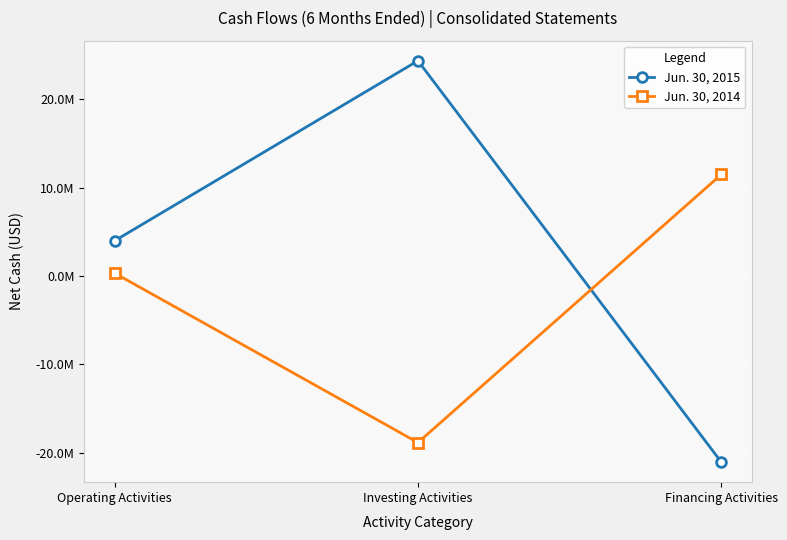

At how many categories does at least one series exceed 3850538?

3